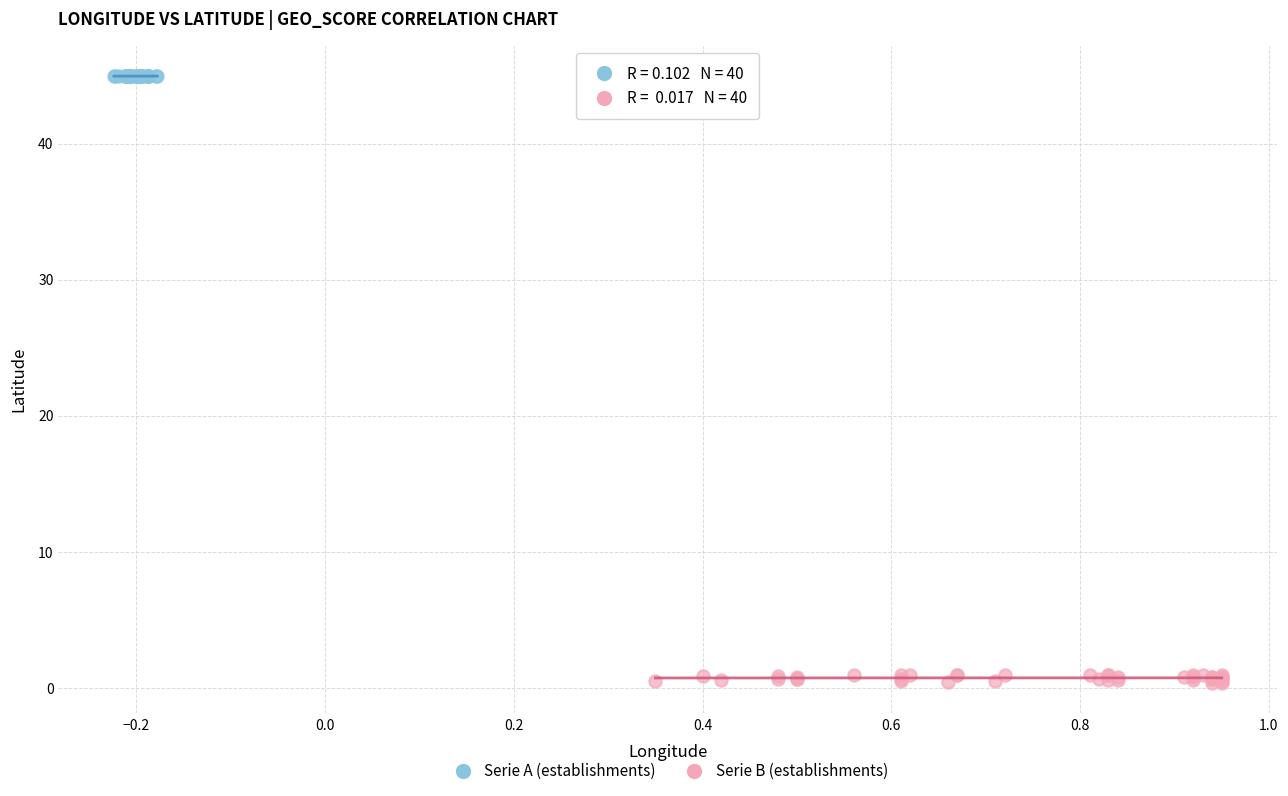

Which series contains the highest Y value?

Serie A (establishments)